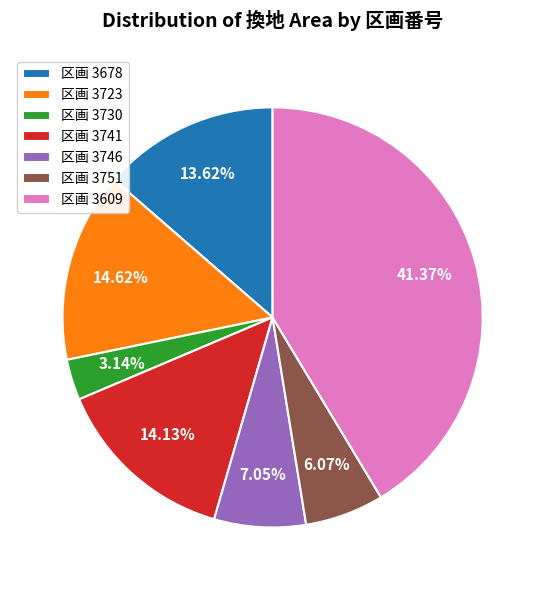

Does 区画 3609 account for over 50% of the chart?

No